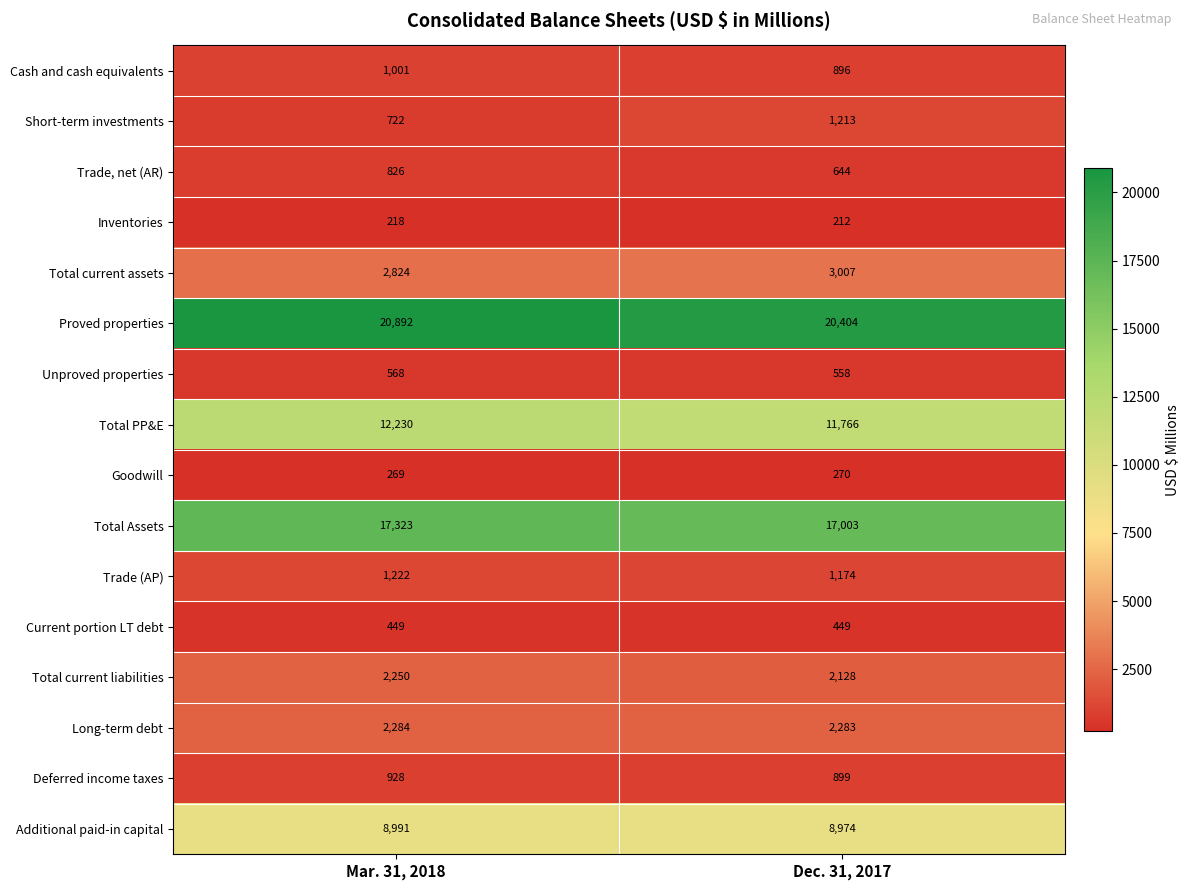

What is the sum of the Unproved properties values at Mar. 31, 2018 and Dec. 31, 2017?

1126